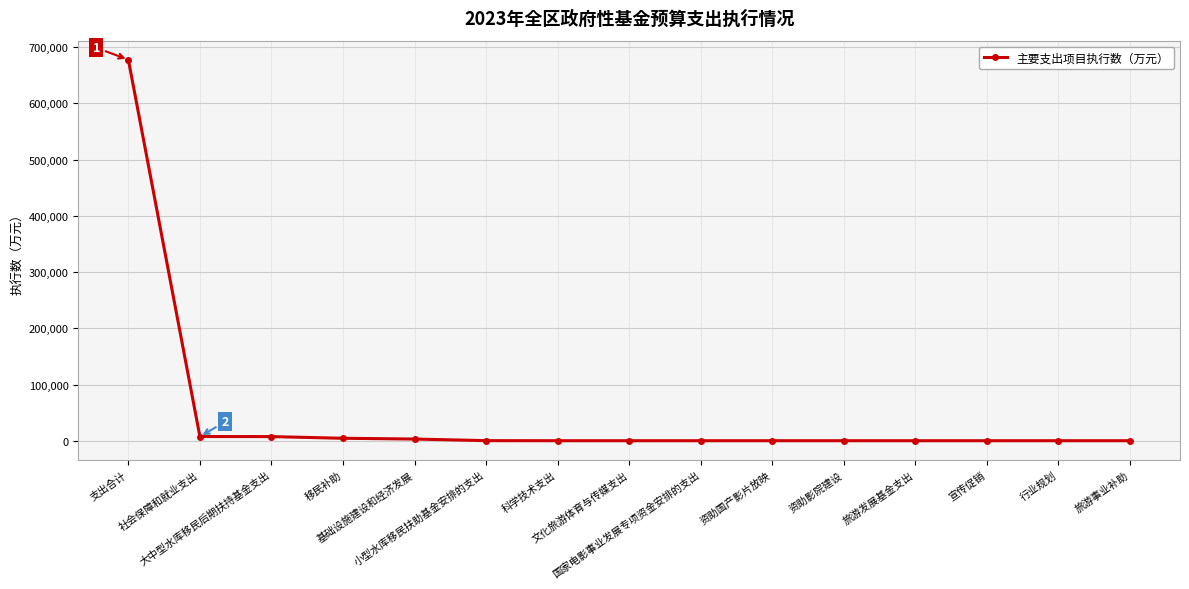

What is the greatest value displayed?

677786